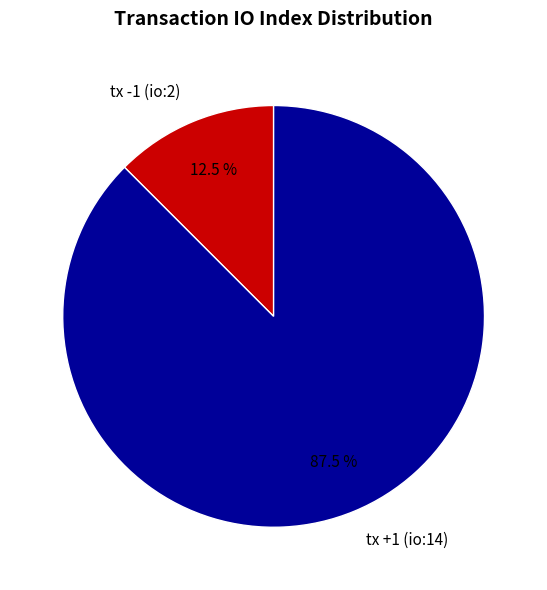

What percentage is NOT represented by tx +1 (io:14)?

12.5%